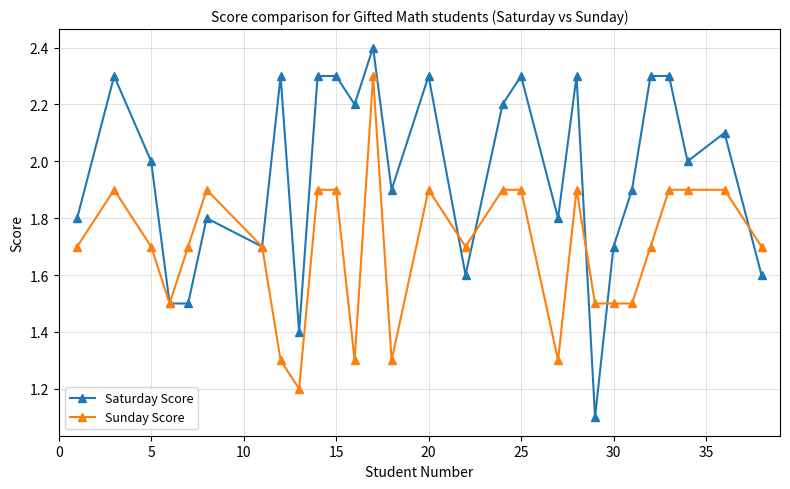

List the series in order of their peak value, highest first.

Saturday Score, Sunday Score